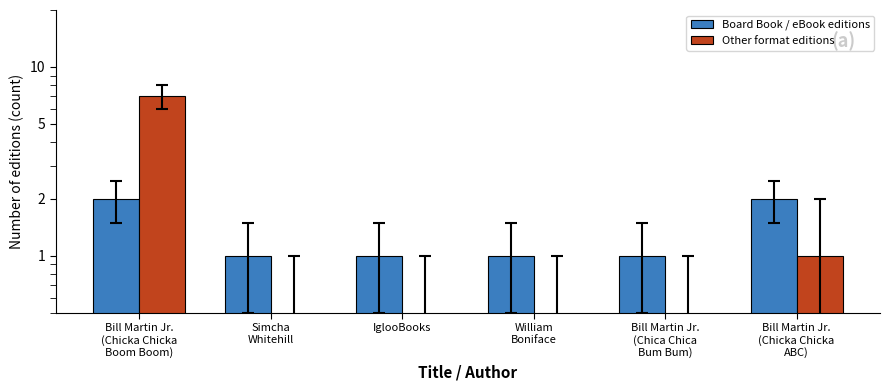

What is the difference between the maximum and minimum values in the Board Book / eBook editions series?

1